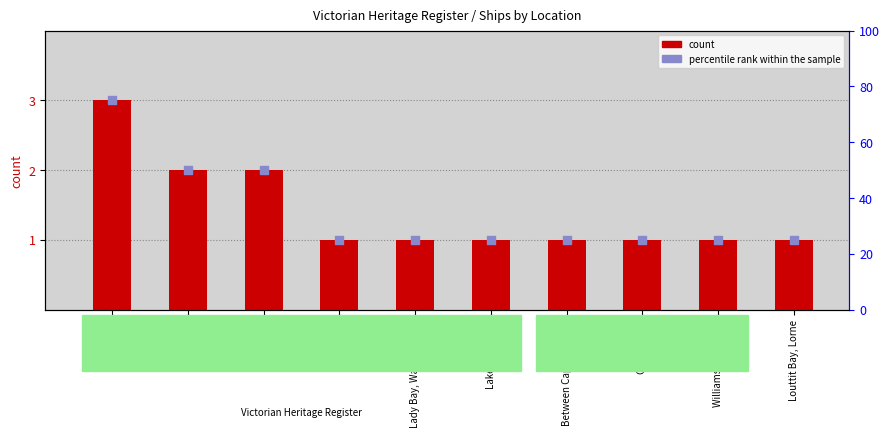

At how many categories does at least one series exceed 1?

3